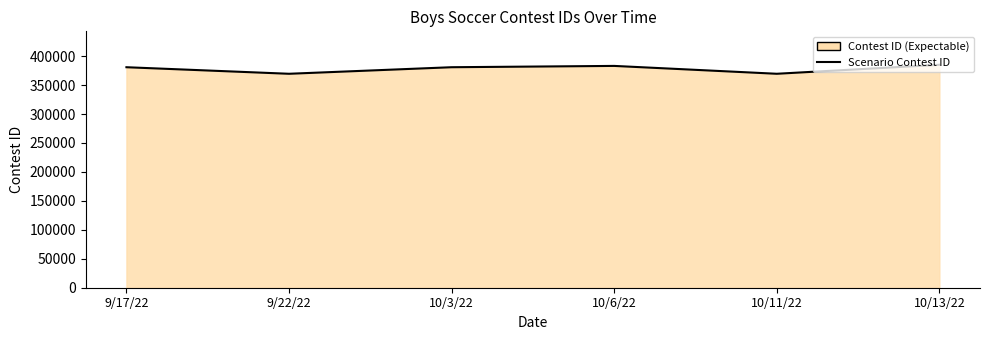

What is the difference between the second highest and second lowest values?

13576